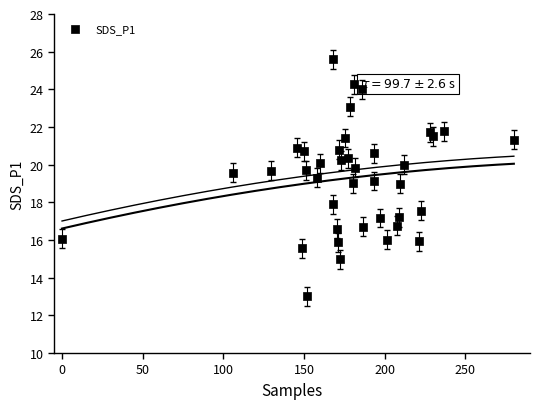

What is the range of Y values (max minus min)?

12.6